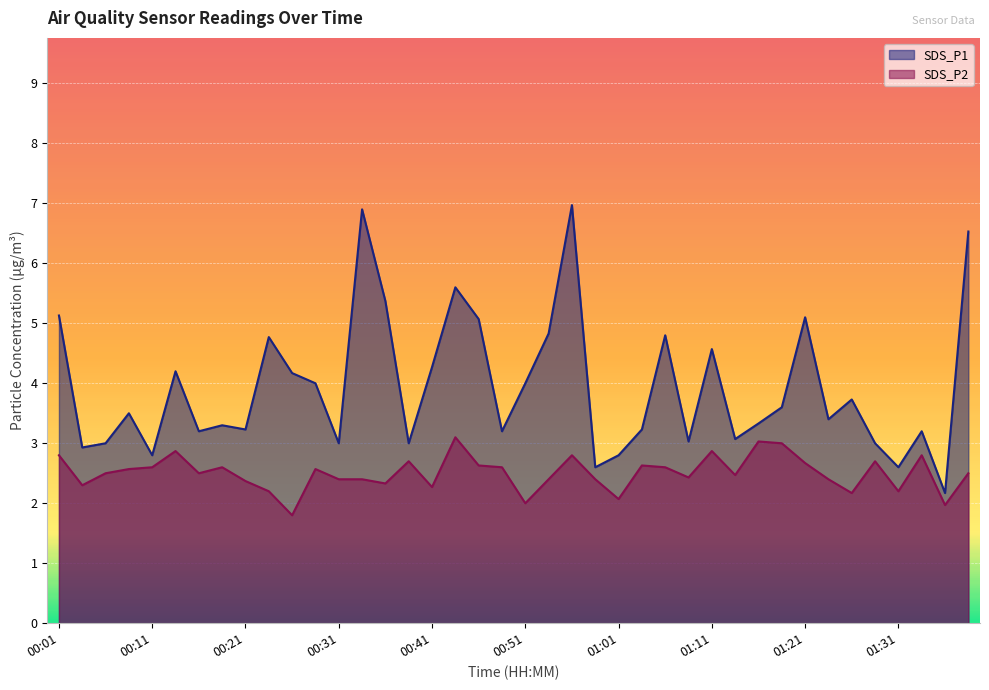

In SDS_P2, how many points are lower than both neighbors (excluding endpoints)?

12